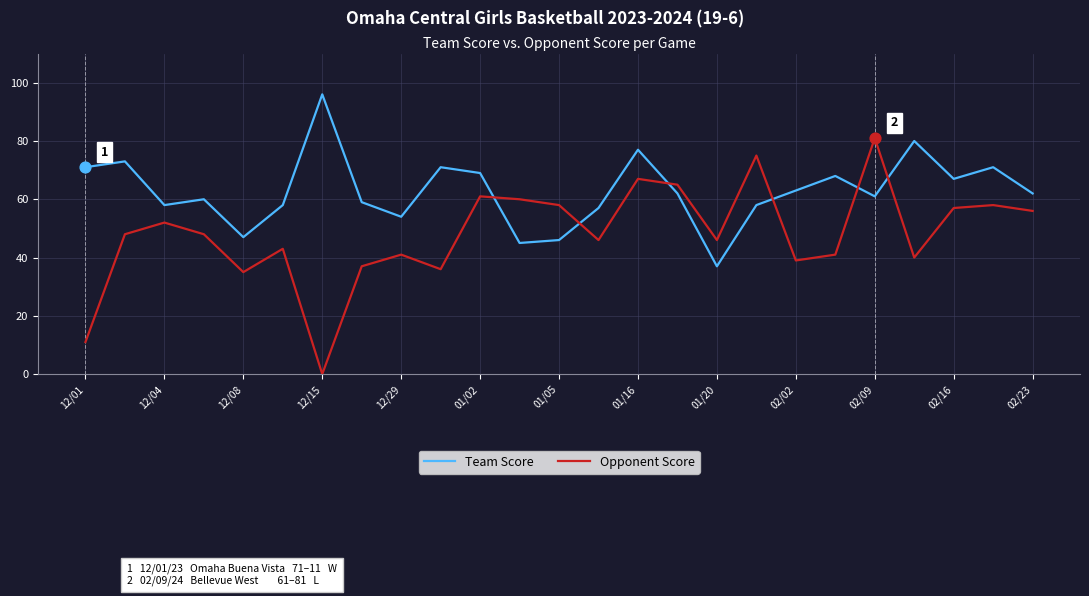

Which series has the largest total across all categories?

Team Score